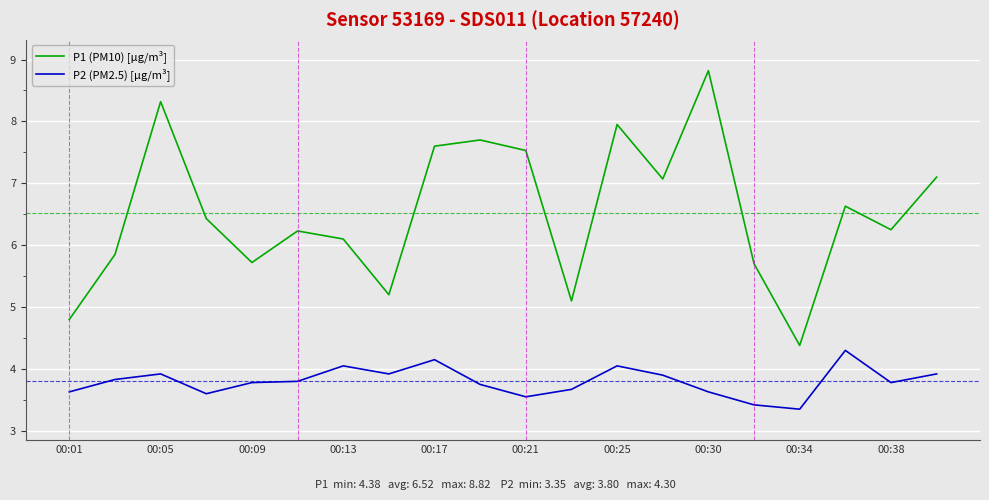

What is the sum of all P1 (PM10) [µg/m³] values?

130.5